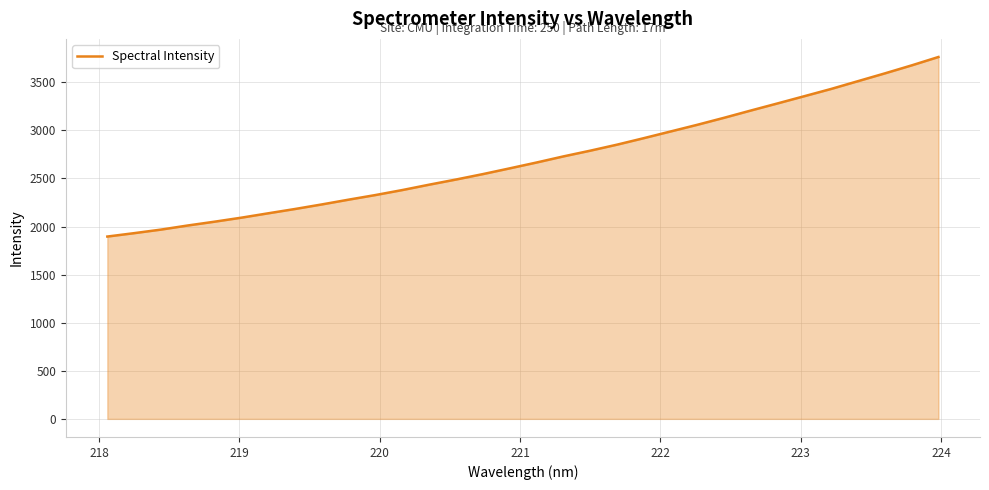

What is the smallest value displayed?

1896.1